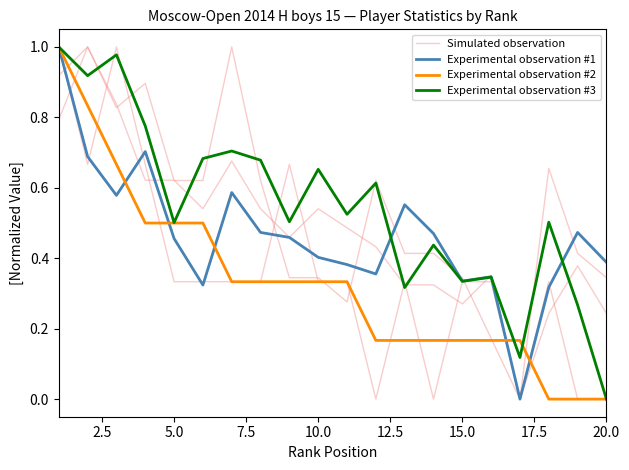

How many Experimental observation #1 values are between 0 and 1?

20